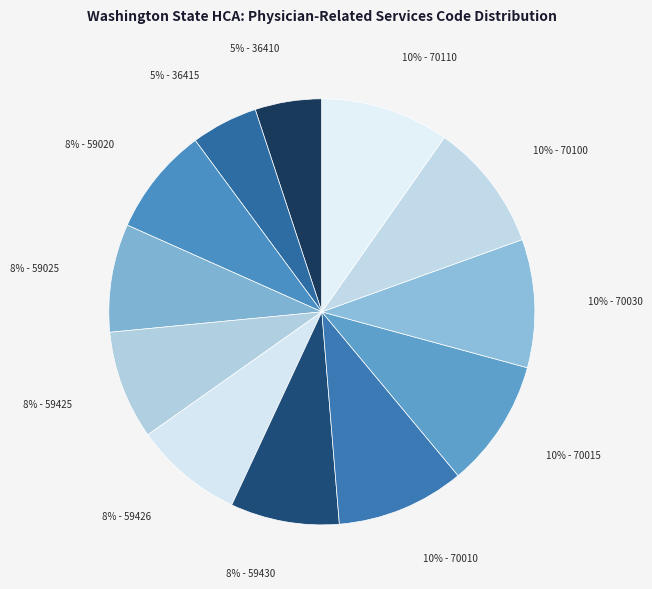

Count the number of slices in the pie.

12